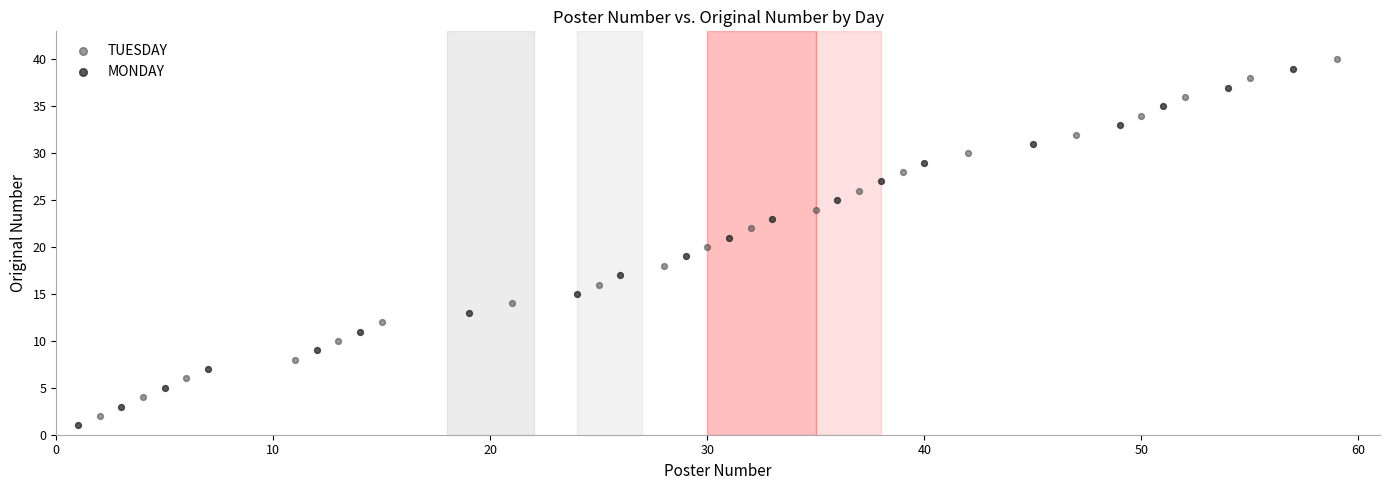

What are all the series names shown in the legend?

TUESDAY, MONDAY